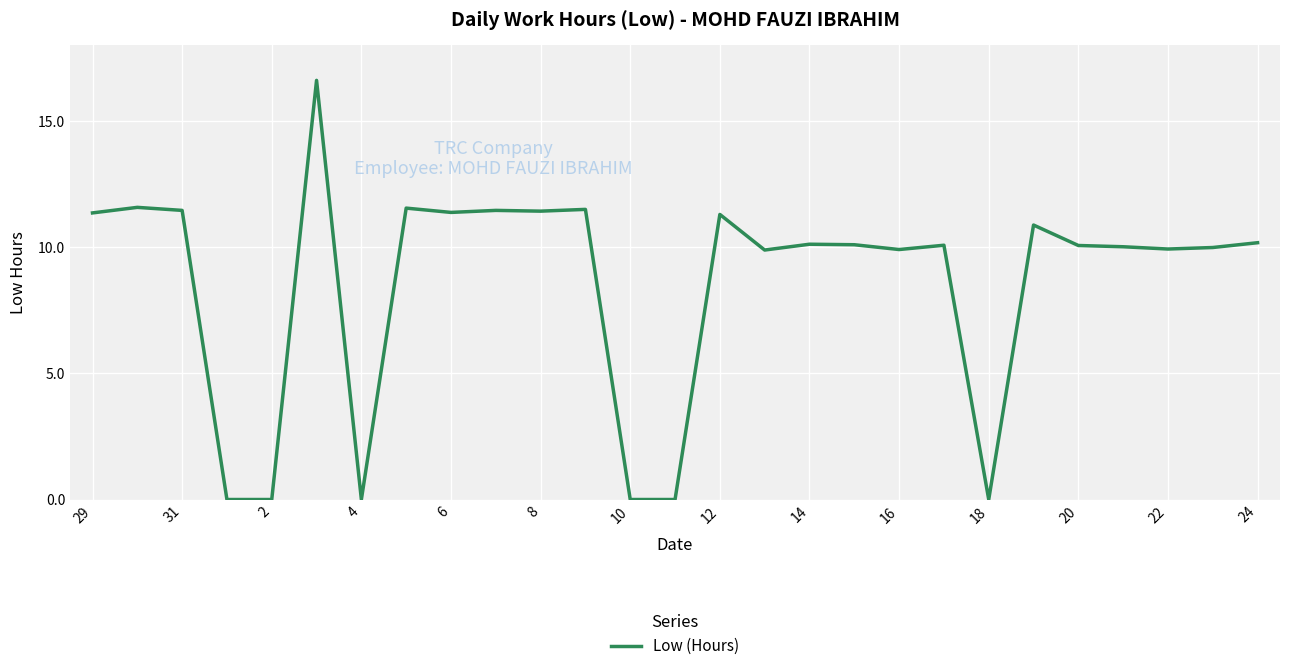

How many lines are shown in the chart?

1